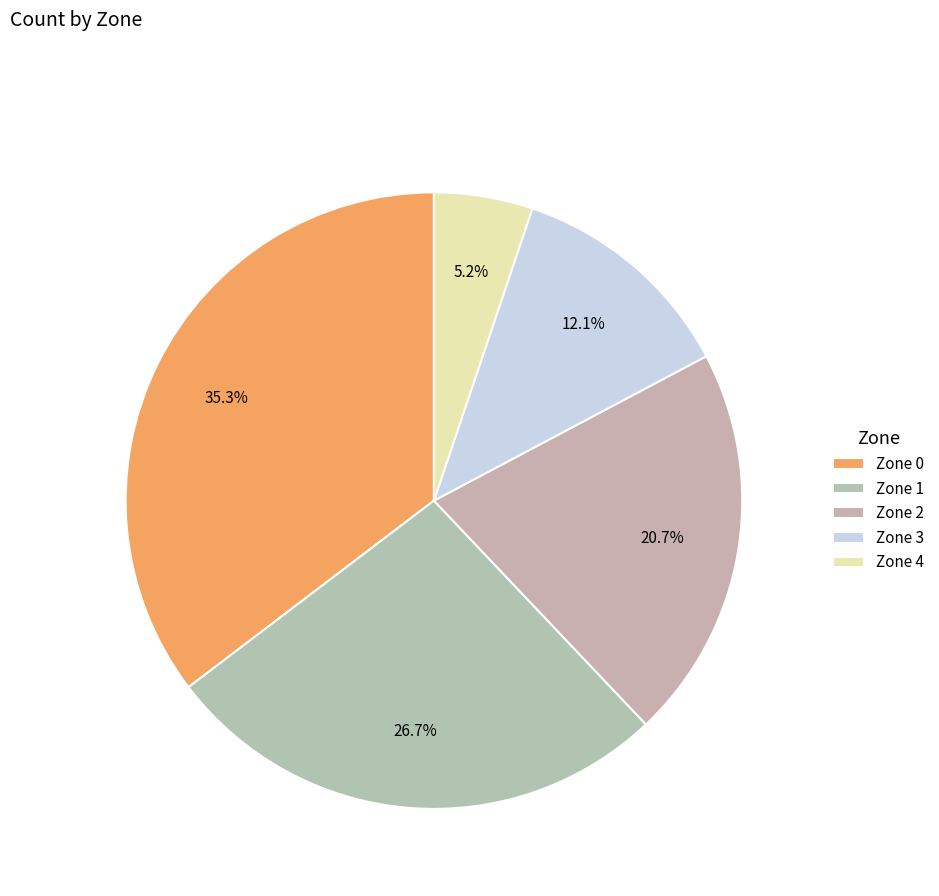

To the nearest percent, what is the average slice percentage?

20%